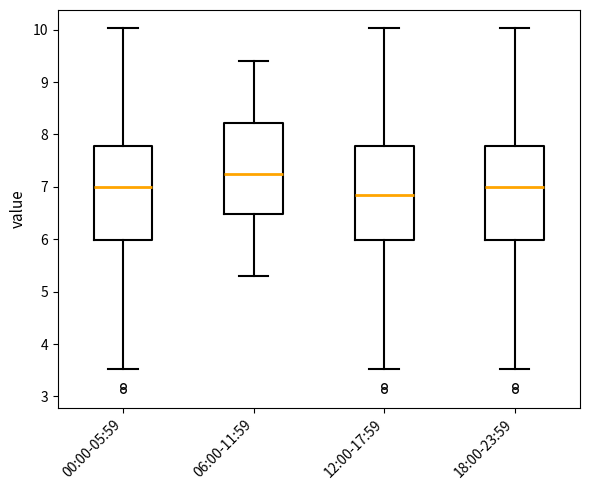

Which box's median line is the highest?

06:00-11:59